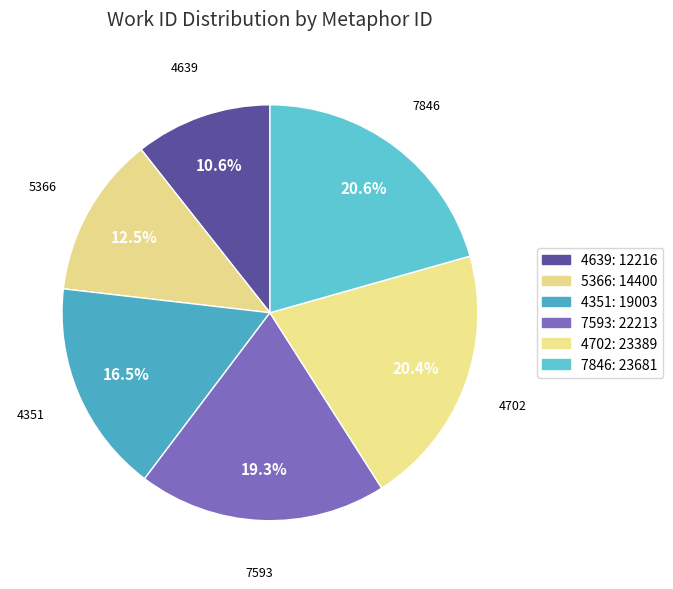

Between 7846 and 4351, which is larger?

7846